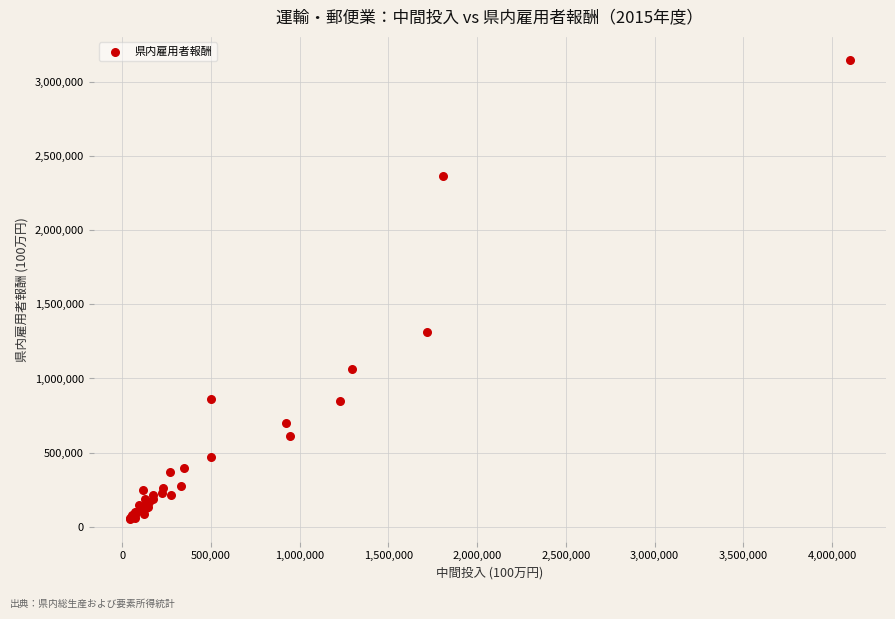

What Y value in the scatter plot is closest to 1601027?

1316430